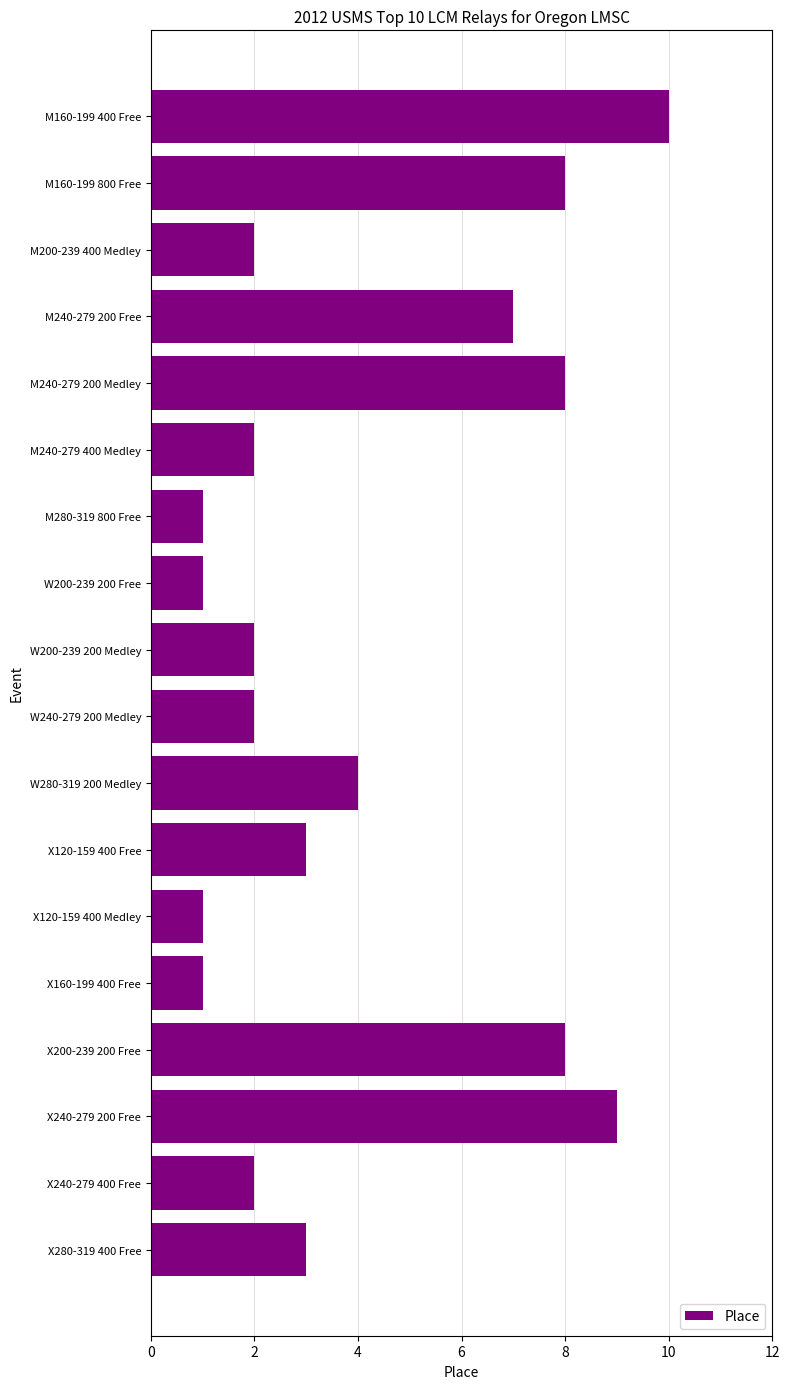

What is the sum of the values at X240-279 400 Free and X240-279 200 Free?

11